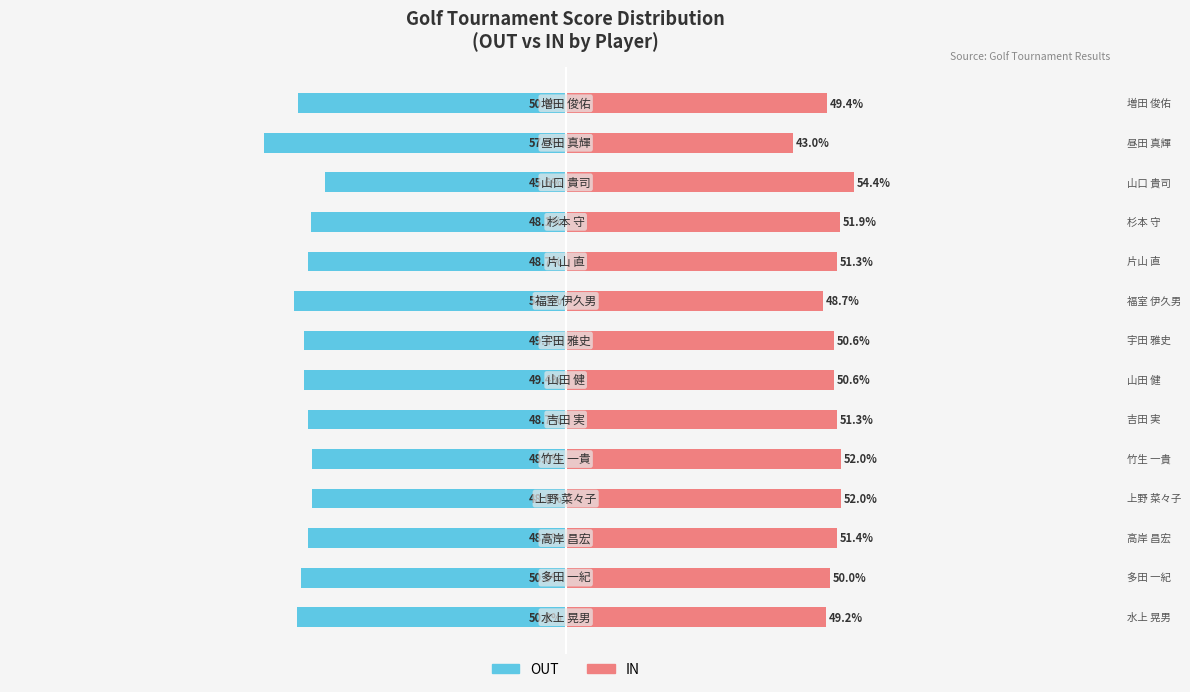

How many values in the IN series exceed 51?

7